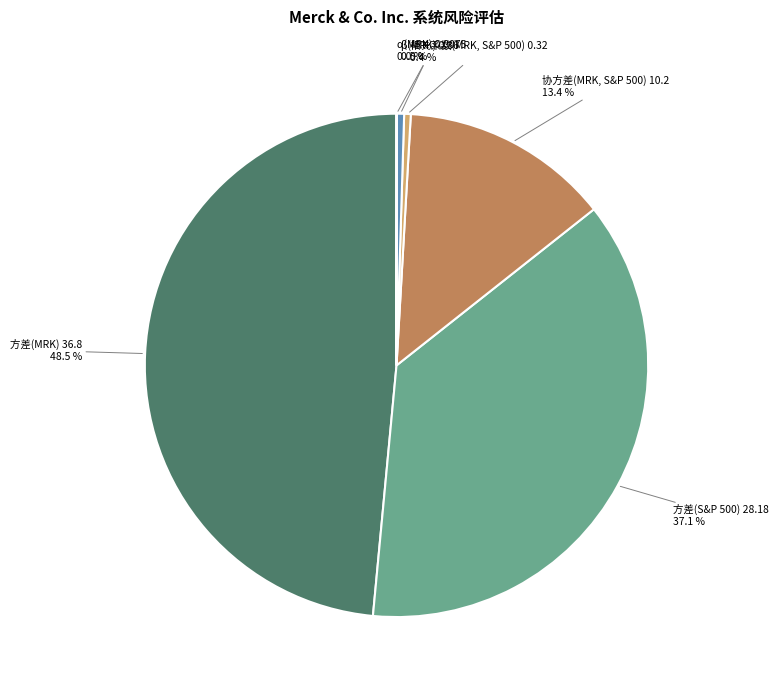

Is there a majority slice in this chart?

No